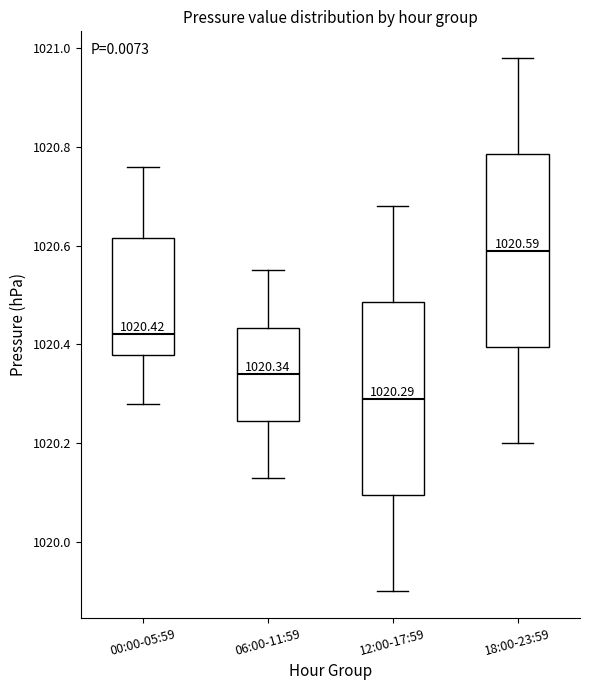

Which box's median line is the highest?

18:00-23:59